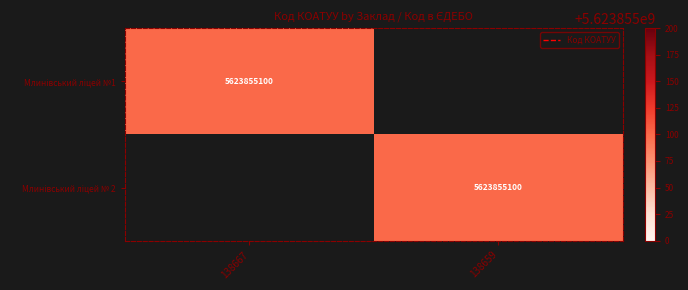

Which has a higher value, 138667 or 138659?

138667